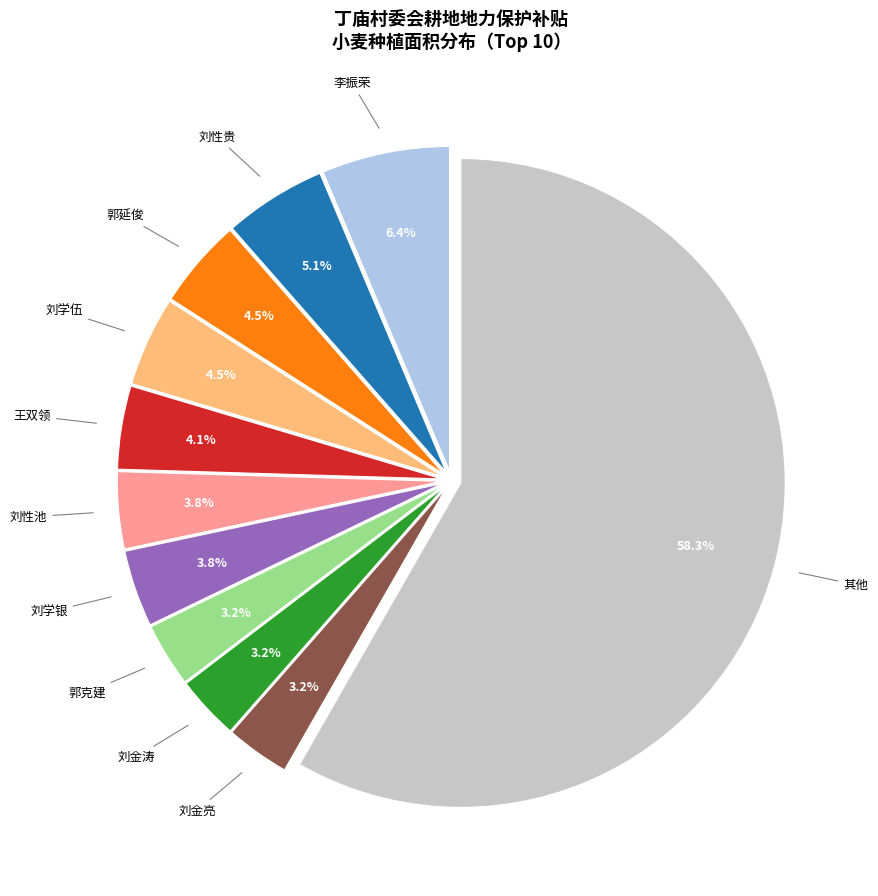

Is there a majority slice in this chart?

Yes